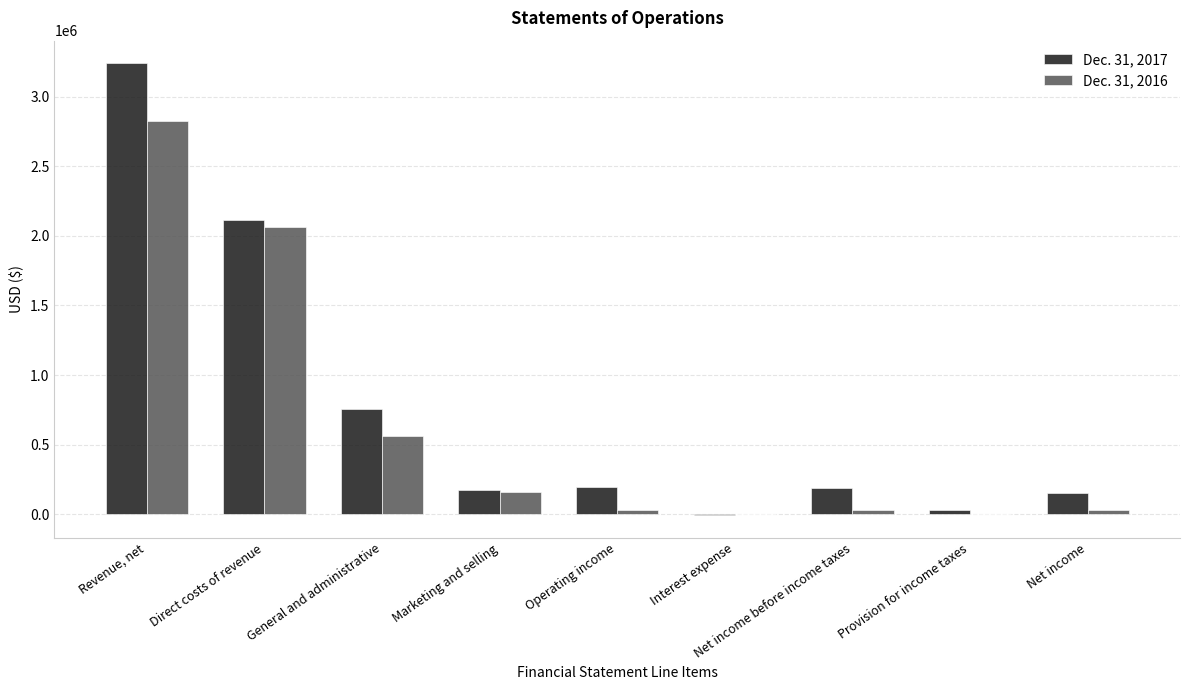

Count the number of categories in the chart.

9